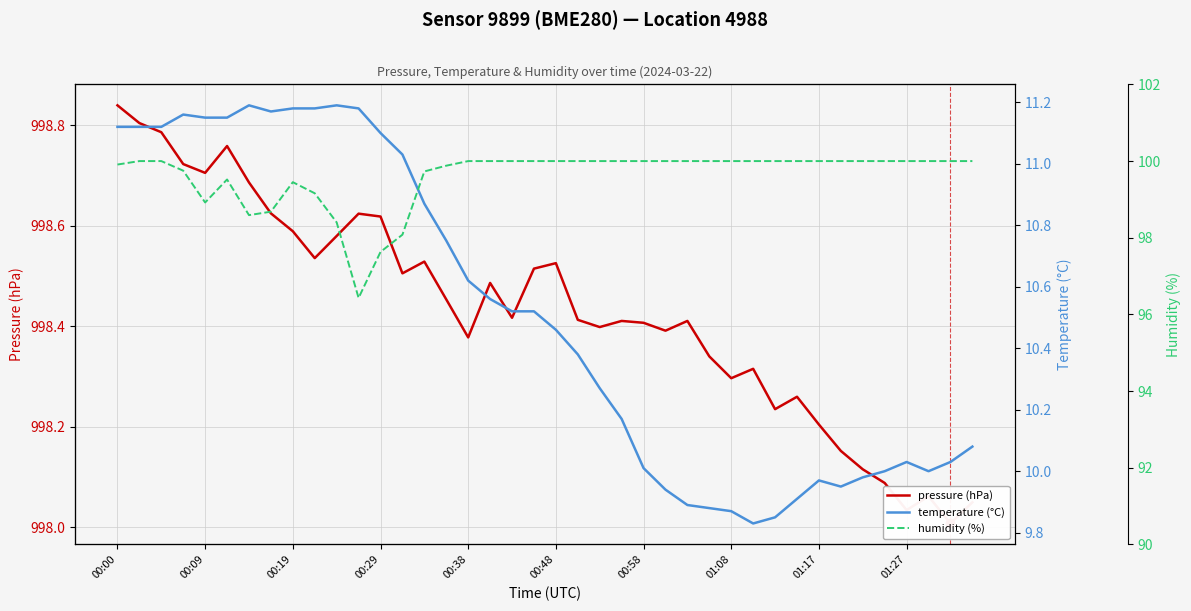

What is the difference between the highest and lowest values at 31?

988.3